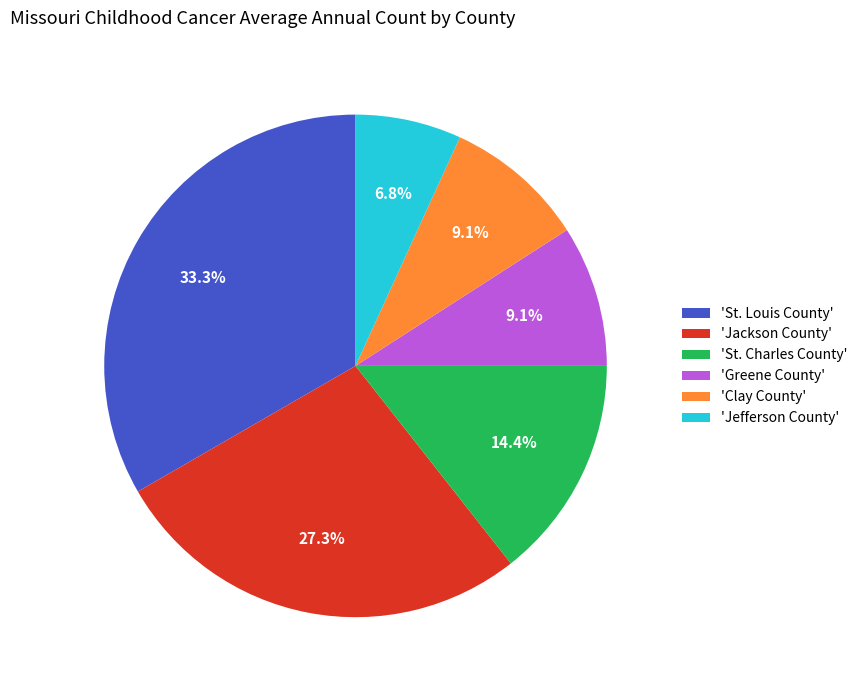

Which has a higher value, 'Jefferson County' or 'Clay County'?

'Clay County'